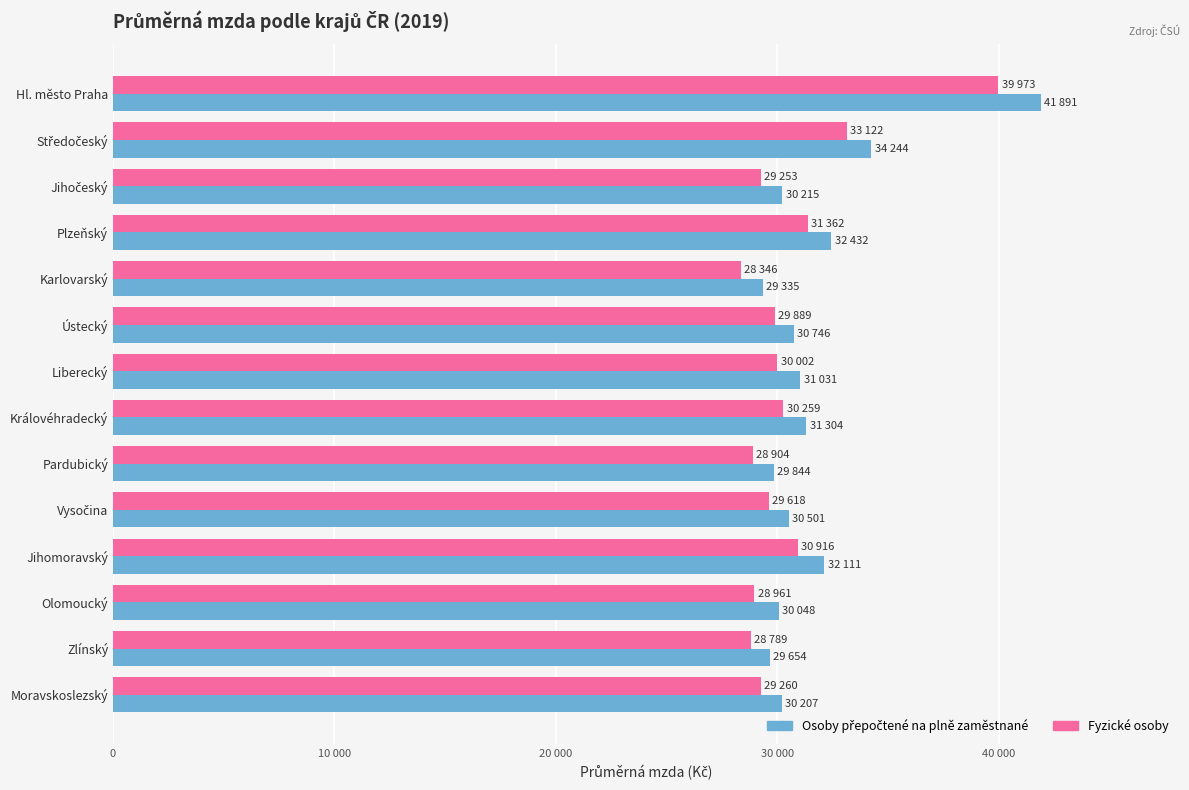

Reading left to right, transcribe all the data shown in this chart.

Osoby přepočtené na plně zaměstnané: 41891	34244	30215	32432	29335	30746	31031	31304	29844	30501	32111	30048	29654	30207
Fyzické osoby: 39973	33122	29253	31362	28346	29889	30002	30259	28904	29618	30916	28961	28789	29260